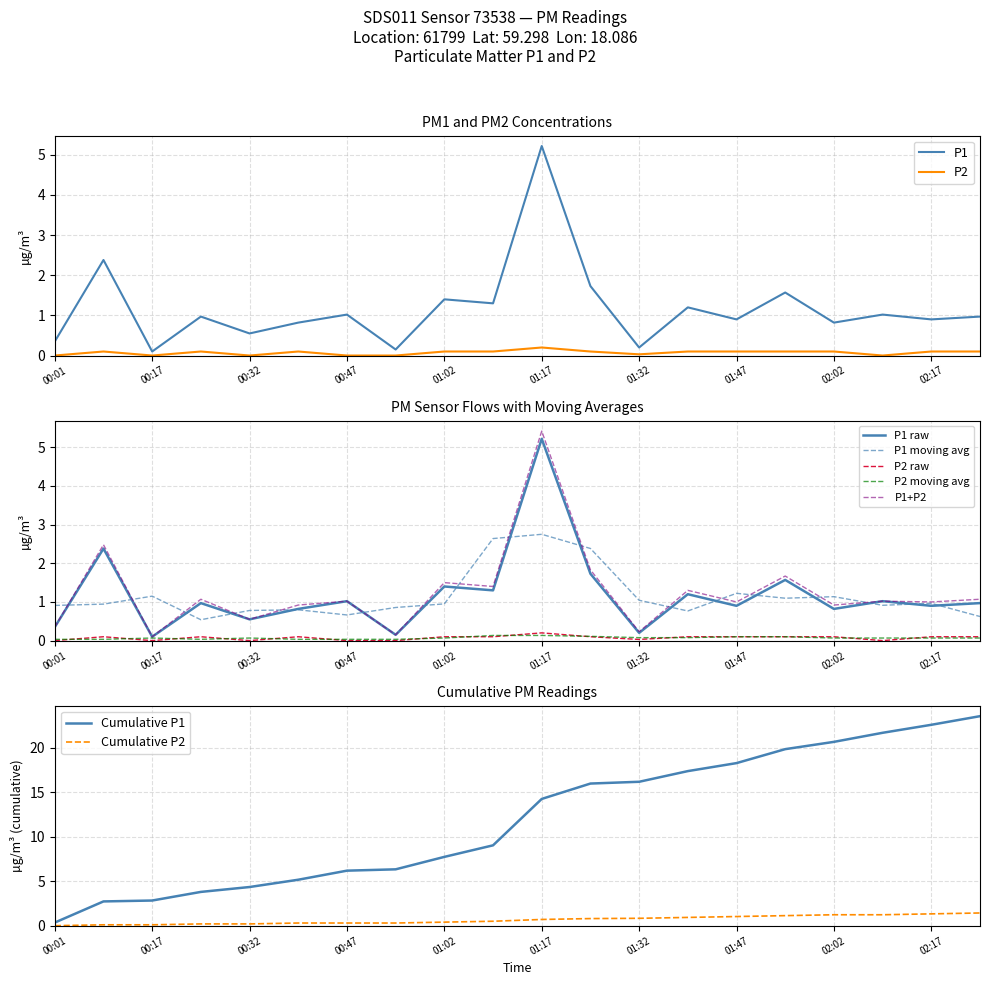

The P1 series shows 0.1 at 00:17. True or false?

True